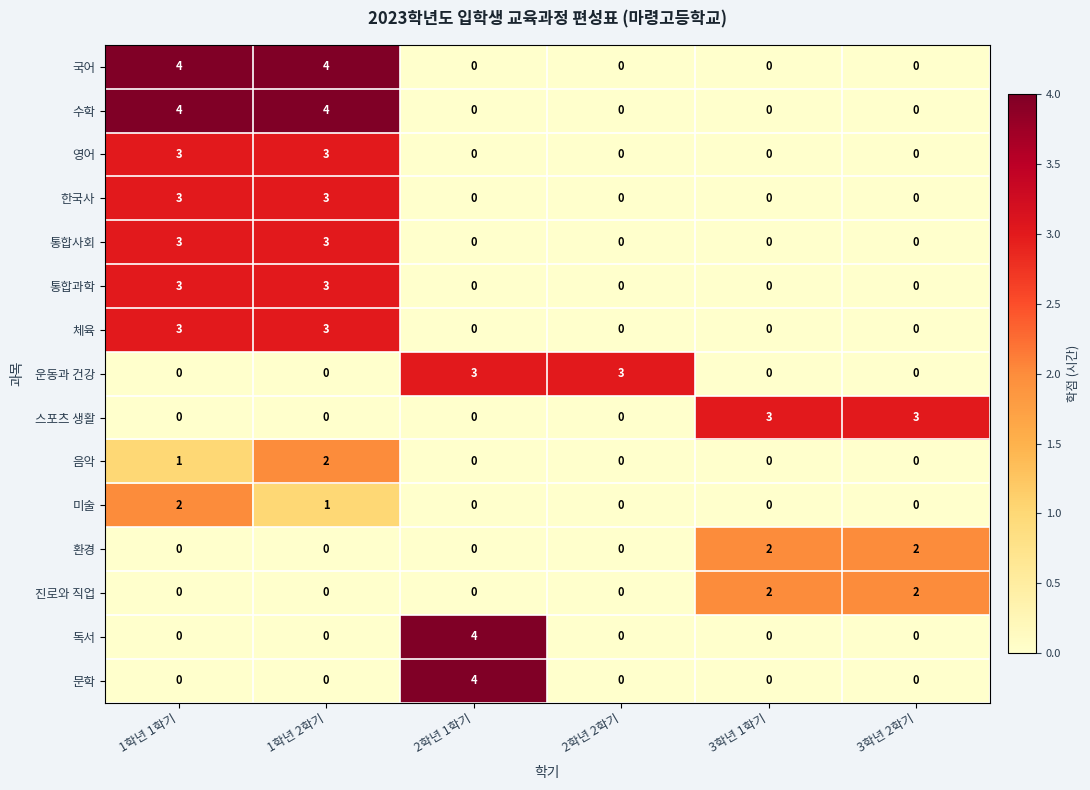

At how many categories does at least one series exceed 2?

6